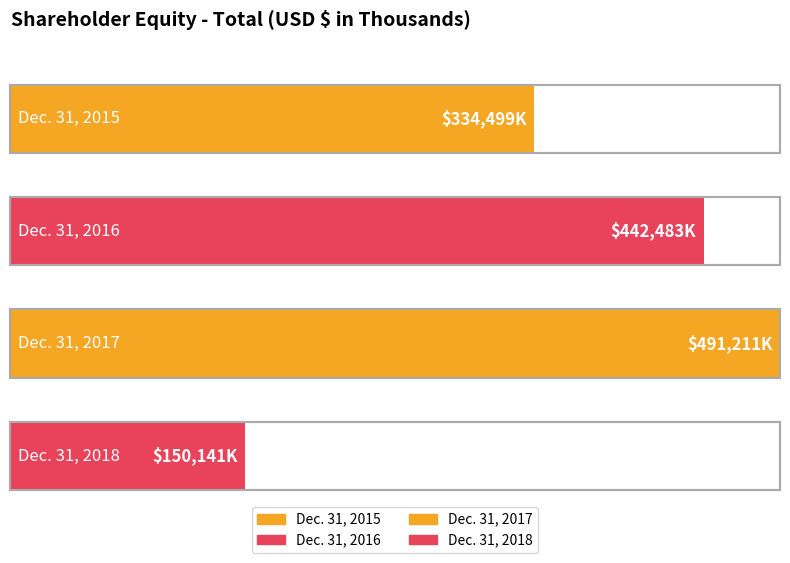

What is the difference between the maximum and minimum values?

341070